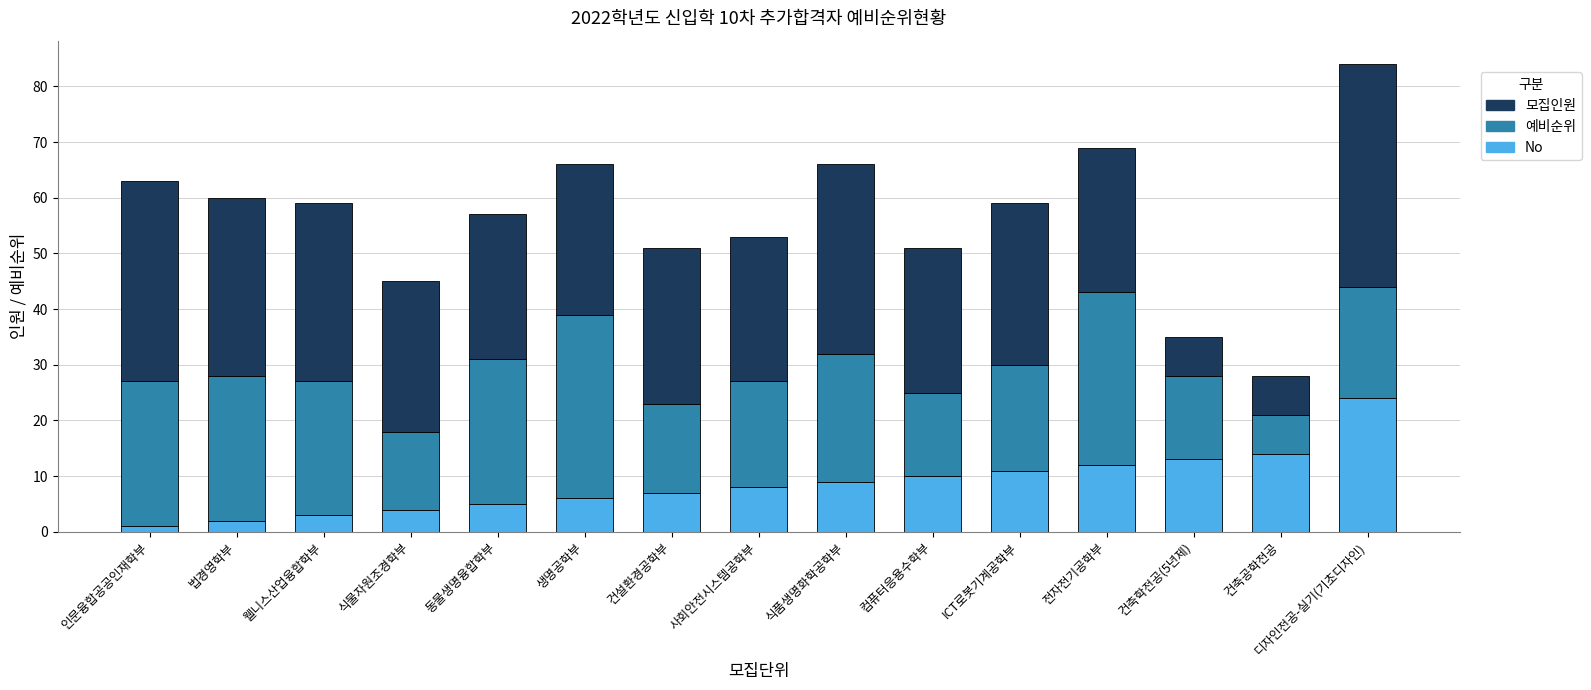

What is the sum of all No values?

129